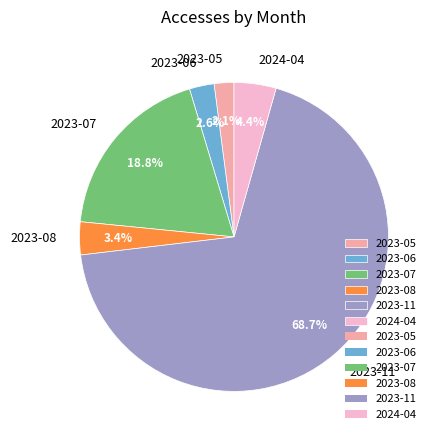

Which has a higher value, 2023-08 or 2023-05?

2023-08